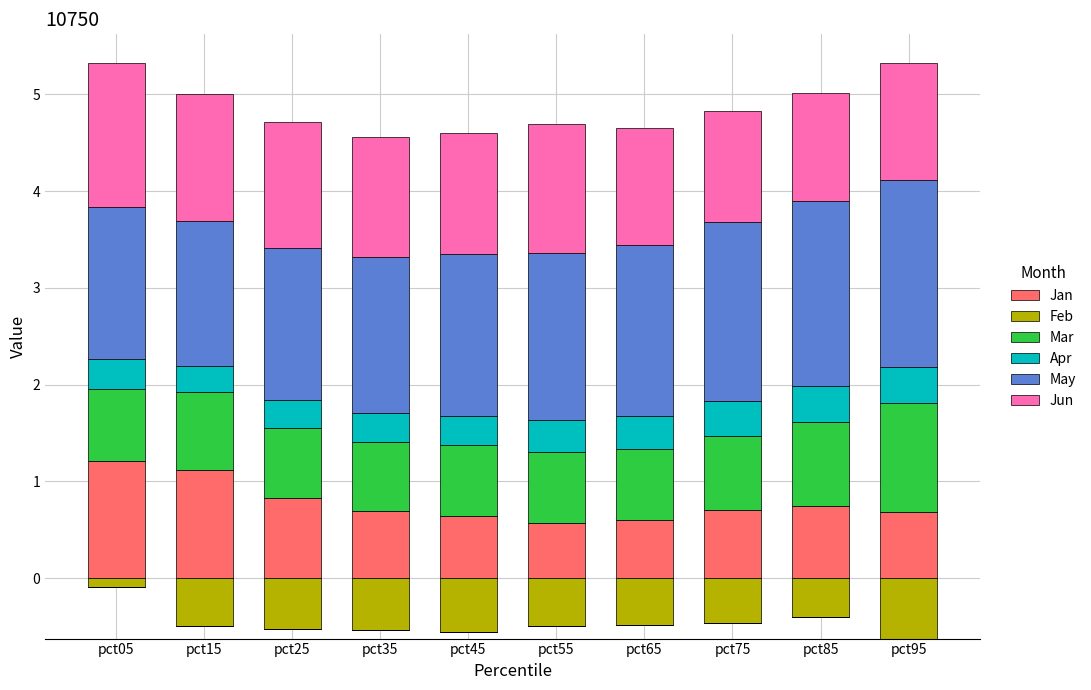

What is the value of the Jun bar at the 2nd from the left?

1.3